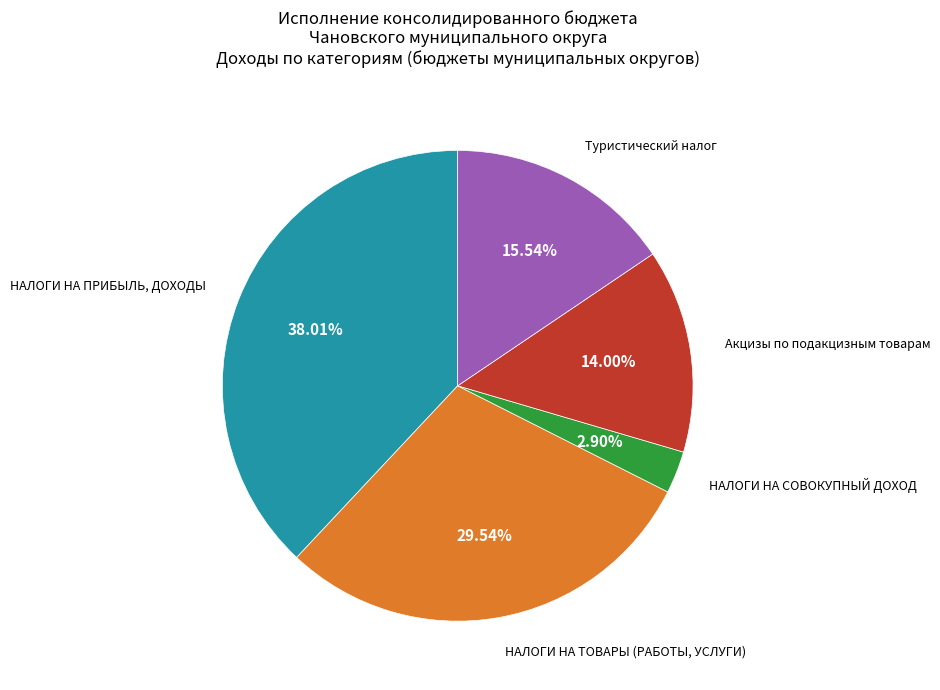

Does any single category account for the majority?

No